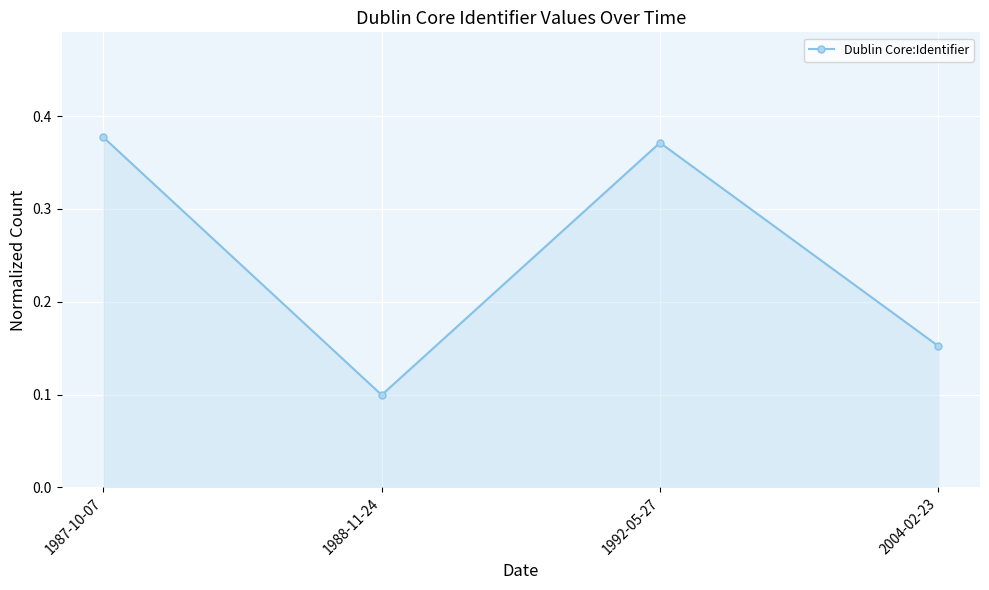

At which category does the chart reach its peak across all series?

1987-10-07